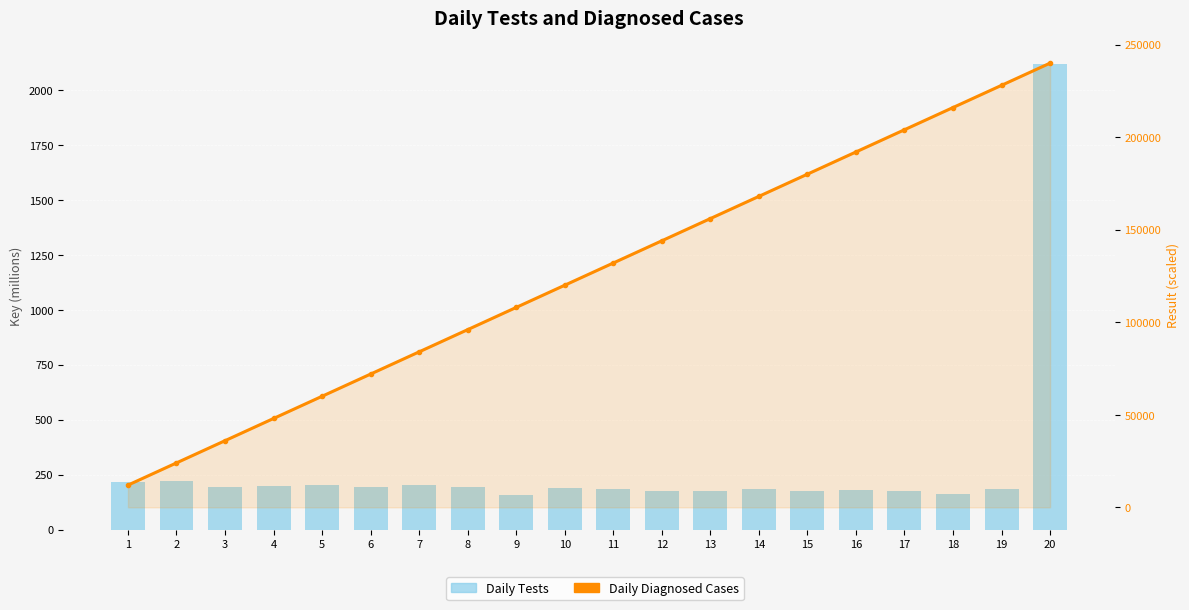

Reading right to left, list all the values displayed in this chart.

Daily Tests: 20=2117.3	19=186.7	18=161.3	17=174.1	16=180.3	15=175.5	14=186.3	13=175.5	12=175.5	11=186.0	10=186.7	9=157.2	8=191.8	7=204.8	6=195.6	5=204.1	4=197.6	3=195.4	2=223.0	1=215.9
Daily Diagnosed Cases: 20=240000.0	19=228000.0	18=216000.0	17=204000.0	16=192000.0	15=180000.0	14=168000.0	13=156000.0	12=144000.0	11=132000.0	10=120000.0	9=108000.0	8=96000.0	7=84000.0	6=72000.0	5=60000.0	4=48000.0	3=36000.0	2=24000.0	1=12000.0